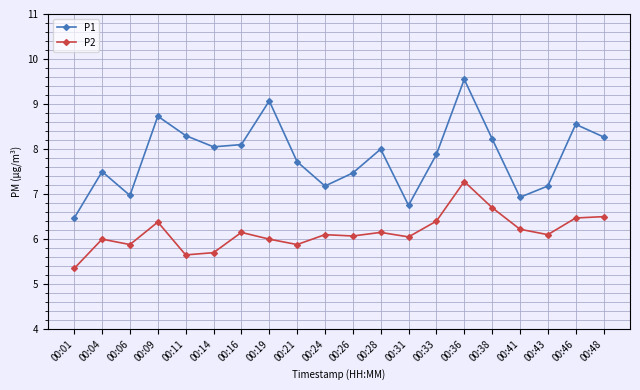

What is the difference between the maximum and minimum values in the P1 series?

3.1